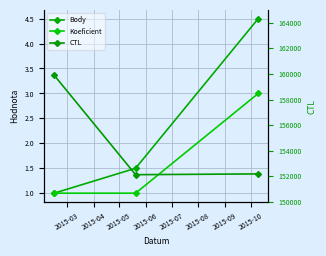

The Koeficient series shows 1.0 at 2015-03. True or false?

True